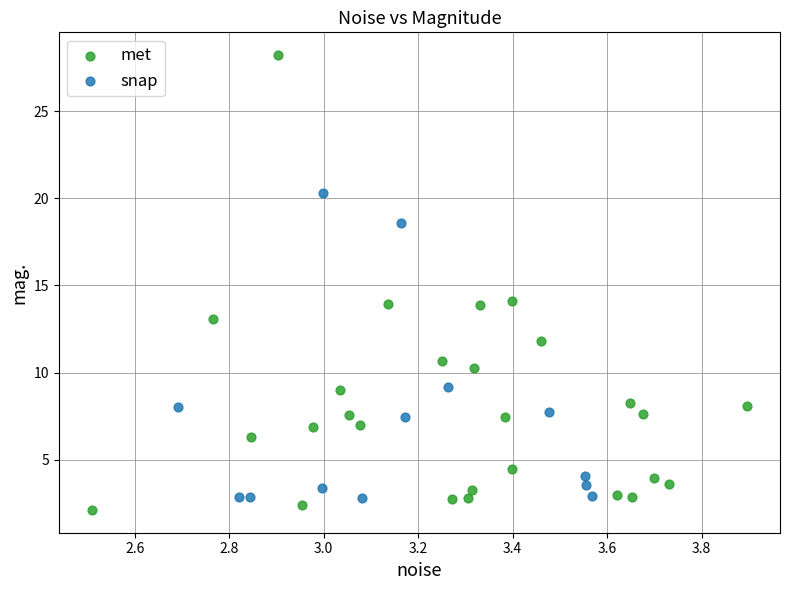

Which series has the widest spread of Y values?

met